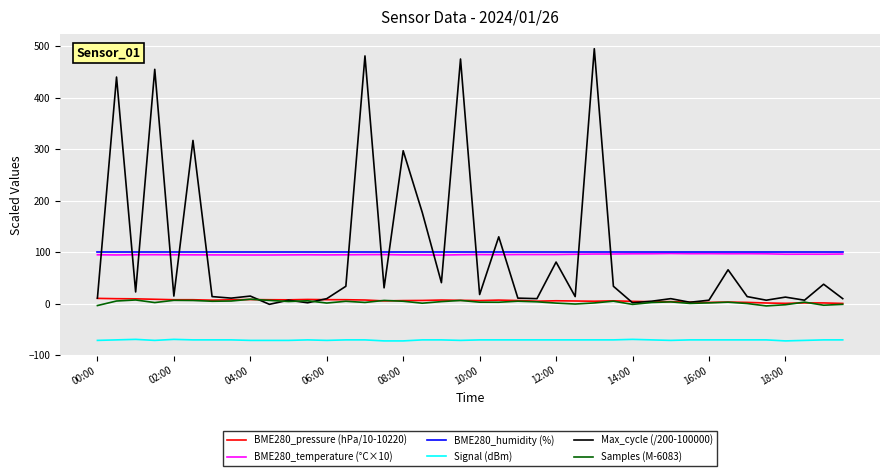

True or false: Samples (M-6083) has more than 0 points higher than both neighbors.

True